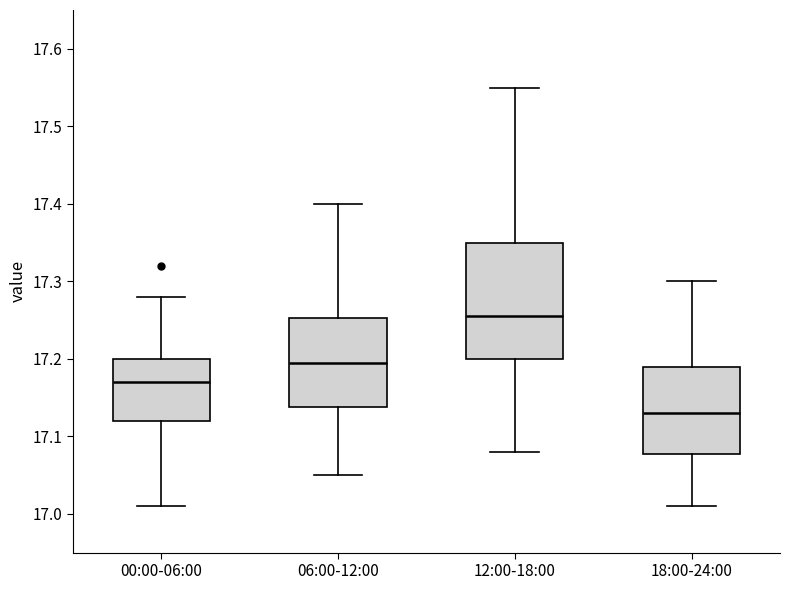

Which box has the lowest median line?

18:00-24:00